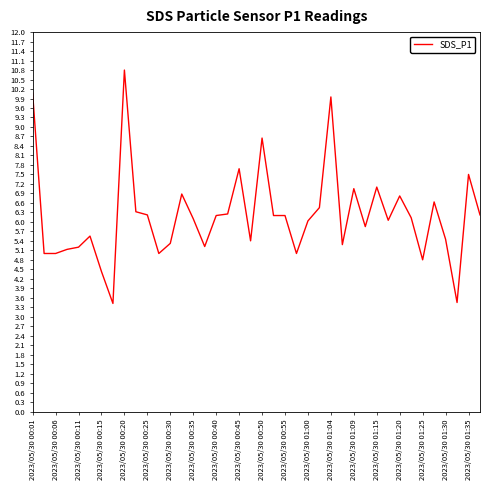

What is the greatest value displayed?

10.8